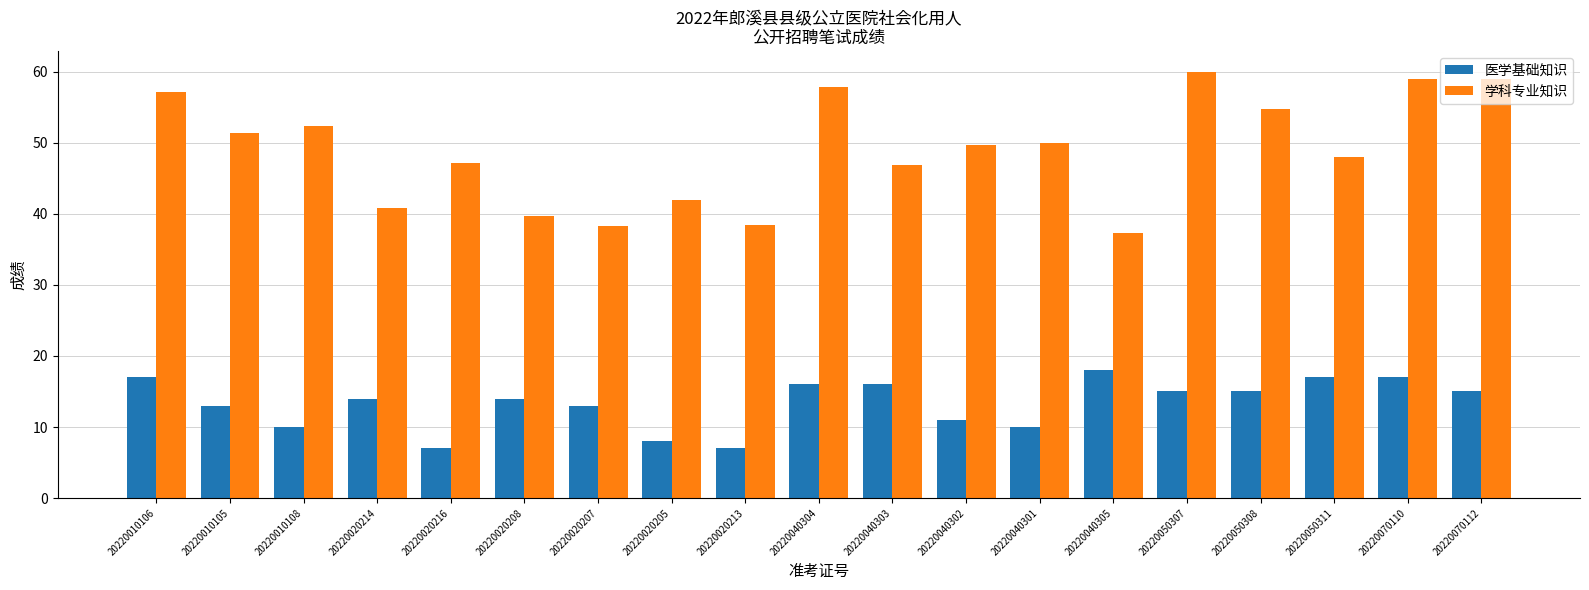

What is the sum of the 医学基础知识 values at 20220020207 and 20220050308?

28.0